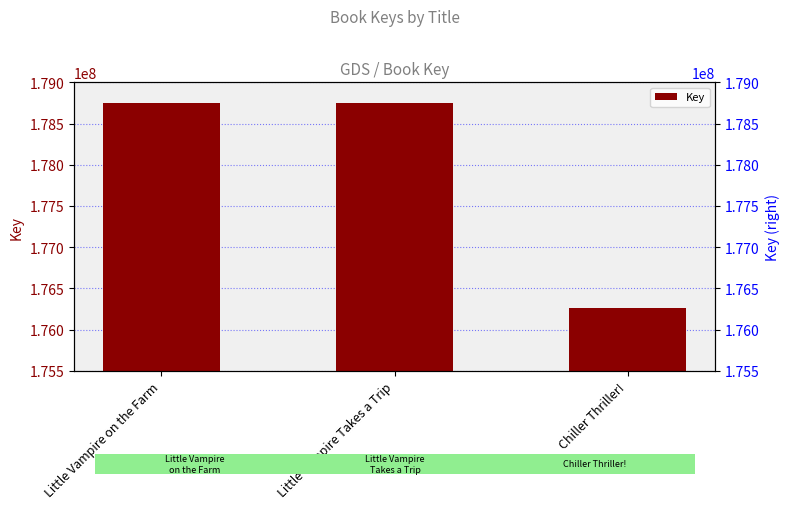

What is the approximate value at Little Vampire Takes a Trip, to the nearest 10?

178751840